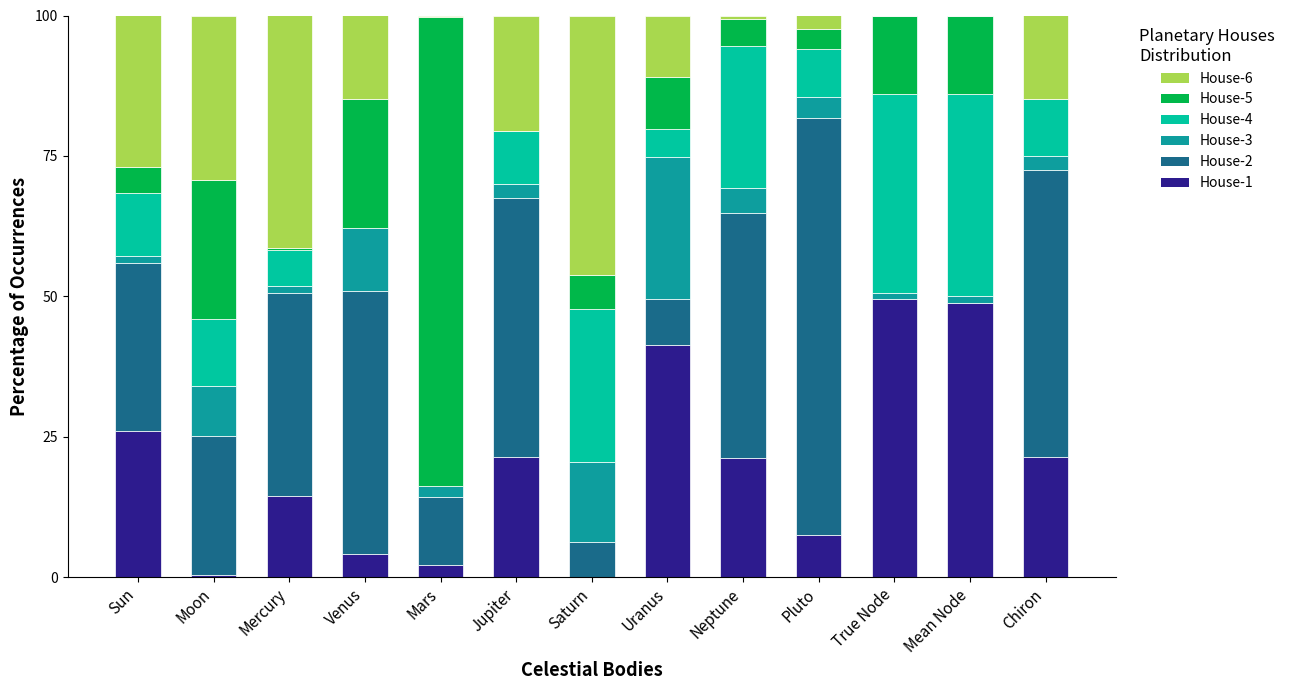

What is the highest value of the House-1 series?

49.5